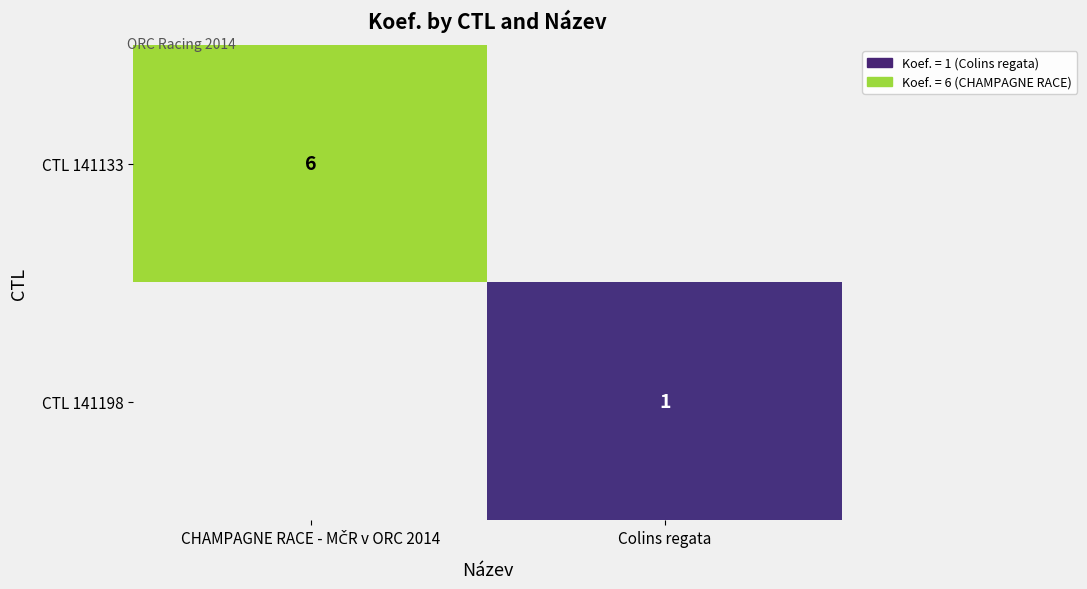

Is it true that CTL 141198 equals 2 at Colins regata?

False